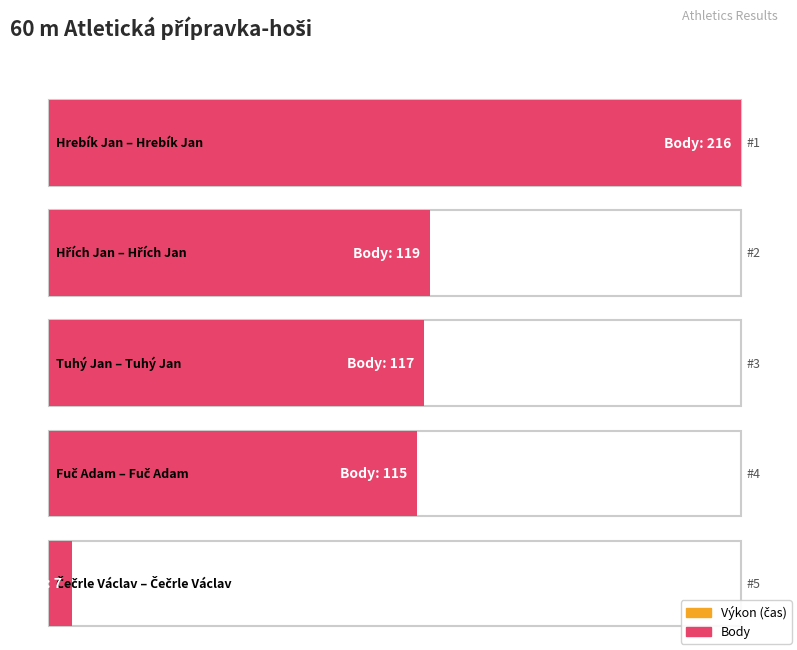

How many series are shown in this chart?

2